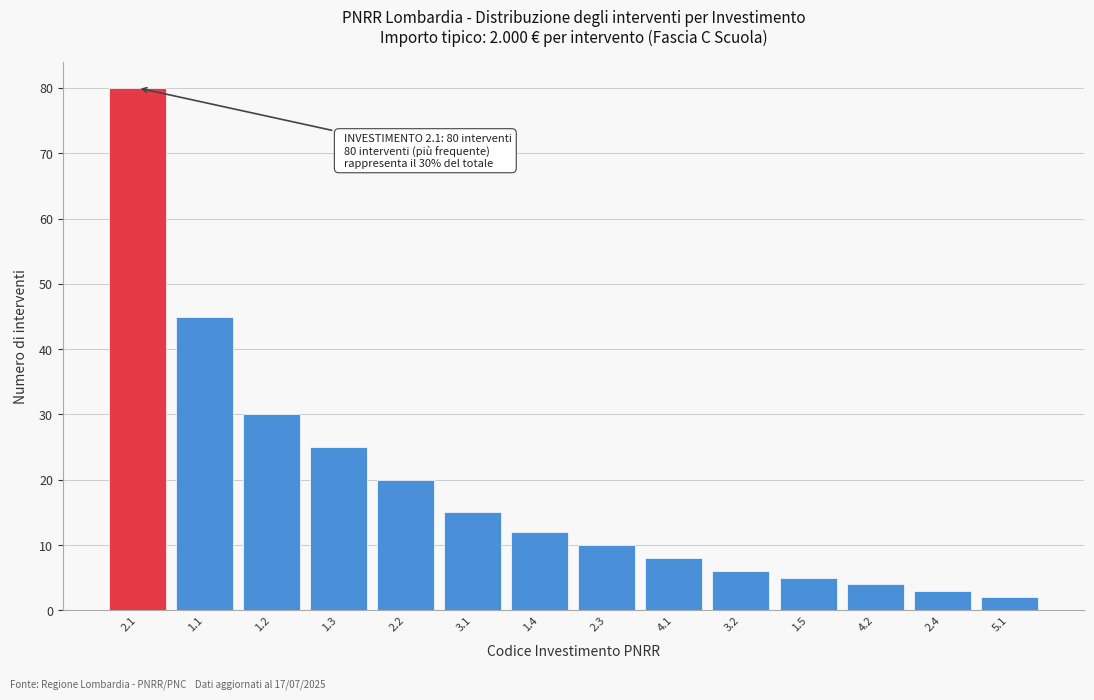

Reading left to right, extract all data points from this chart.

2.1=80	1.1=45	1.2=30	1.3=25	2.2=20	3.1=15	1.4=12	2.3=10	4.1=8	3.2=6	1.5=5	4.2=4	2.4=3	5.1=2